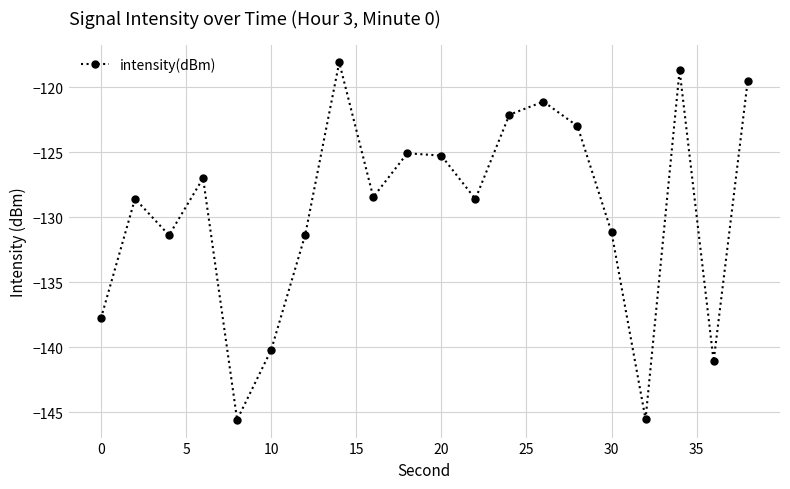

What is the value of the 7th point from the left?

-131.4